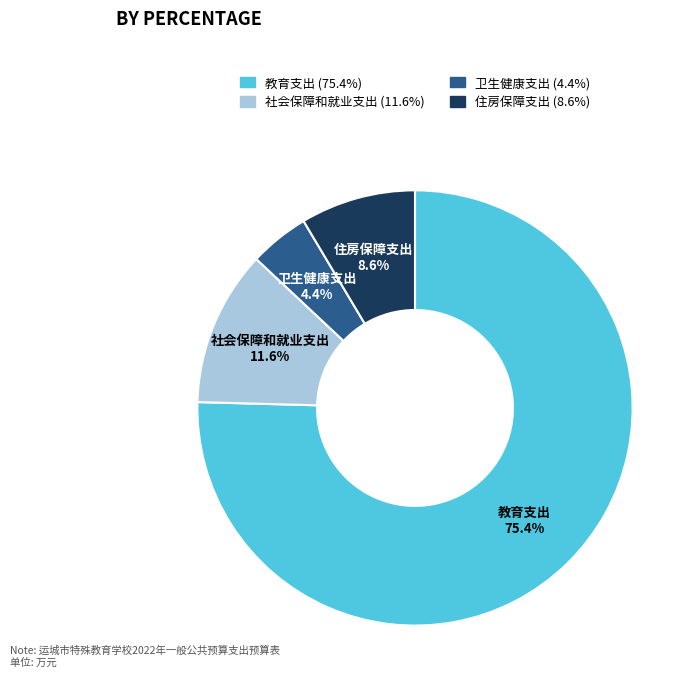

What percentage is the 社会保障和就业支出 slice, to the nearest percent?

12%